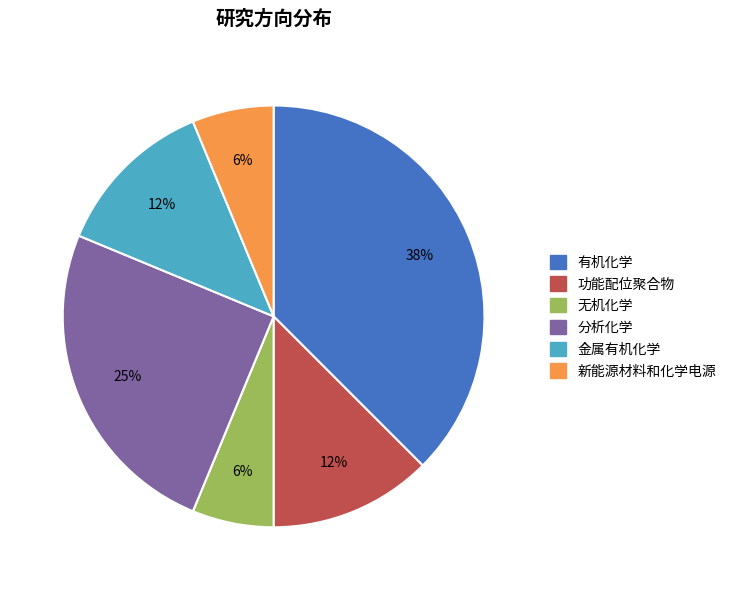

How many slices are in this pie chart?

6